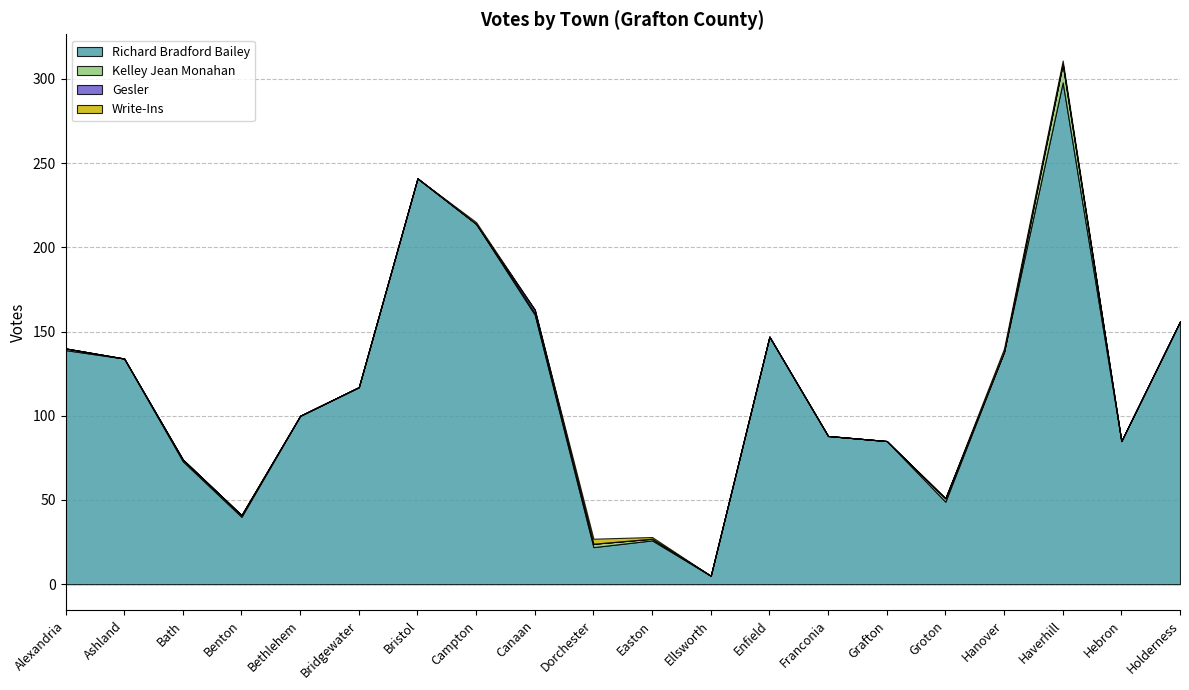

What are all the series names shown in the legend?

Richard Bradford Bailey, Kelley Jean Monahan, Gesler, Write-Ins